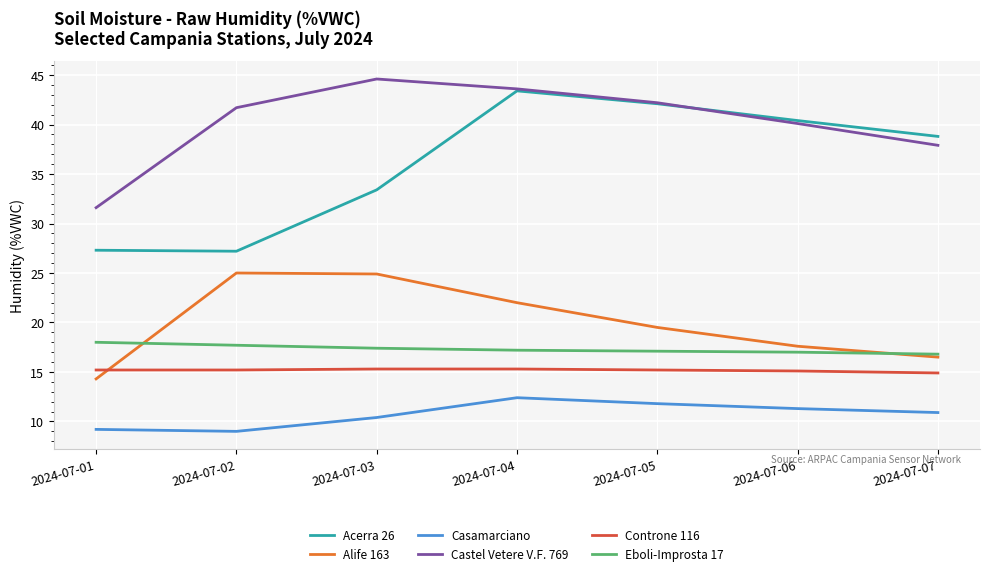

What is the difference between the second highest and minimum values in the Alife 163 series?

10.6